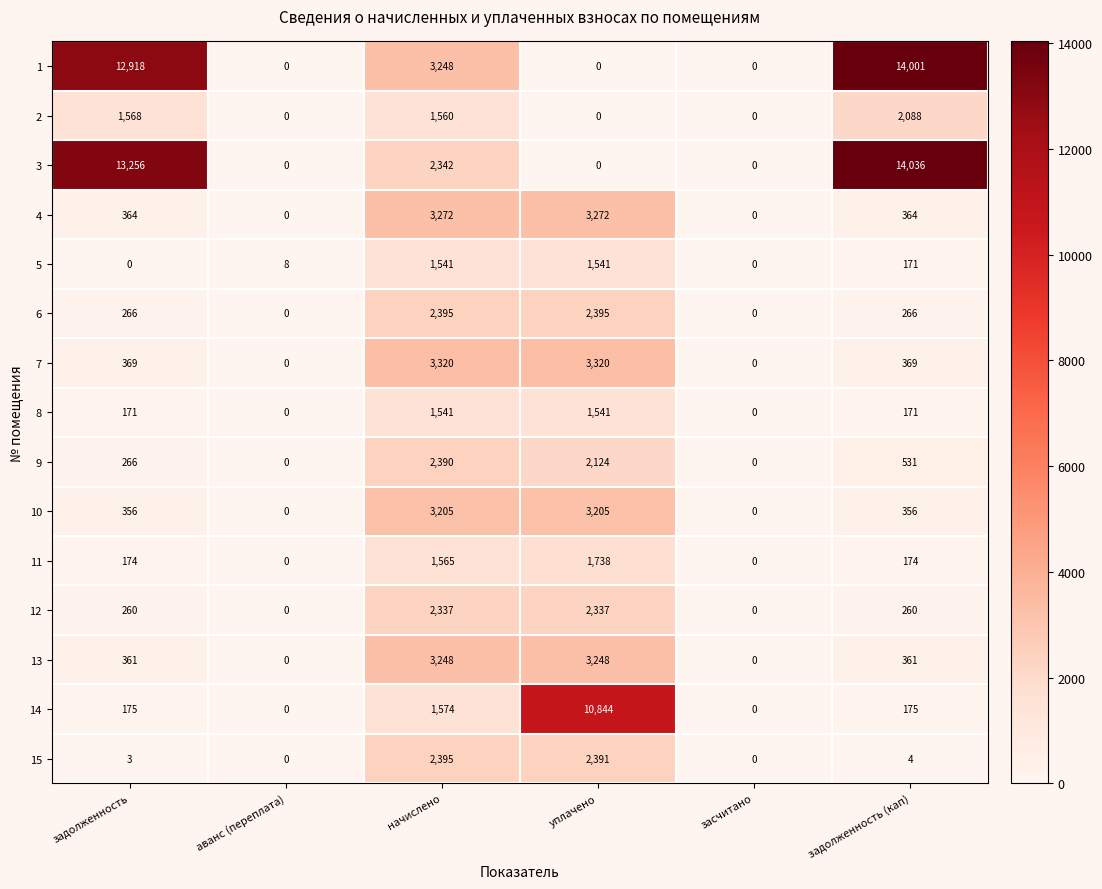

What is the greatest value displayed?

14036